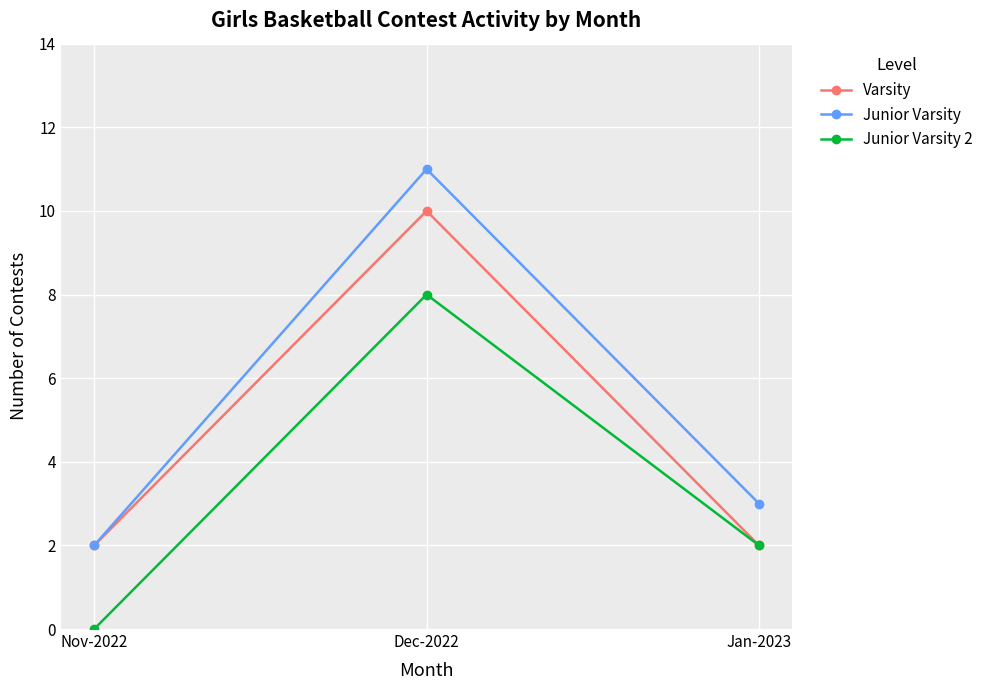

Reading left to right, what are all the values shown in this chart?

Varsity: 2	10	2
Junior Varsity: 2	11	3
Junior Varsity 2: 0	8	2